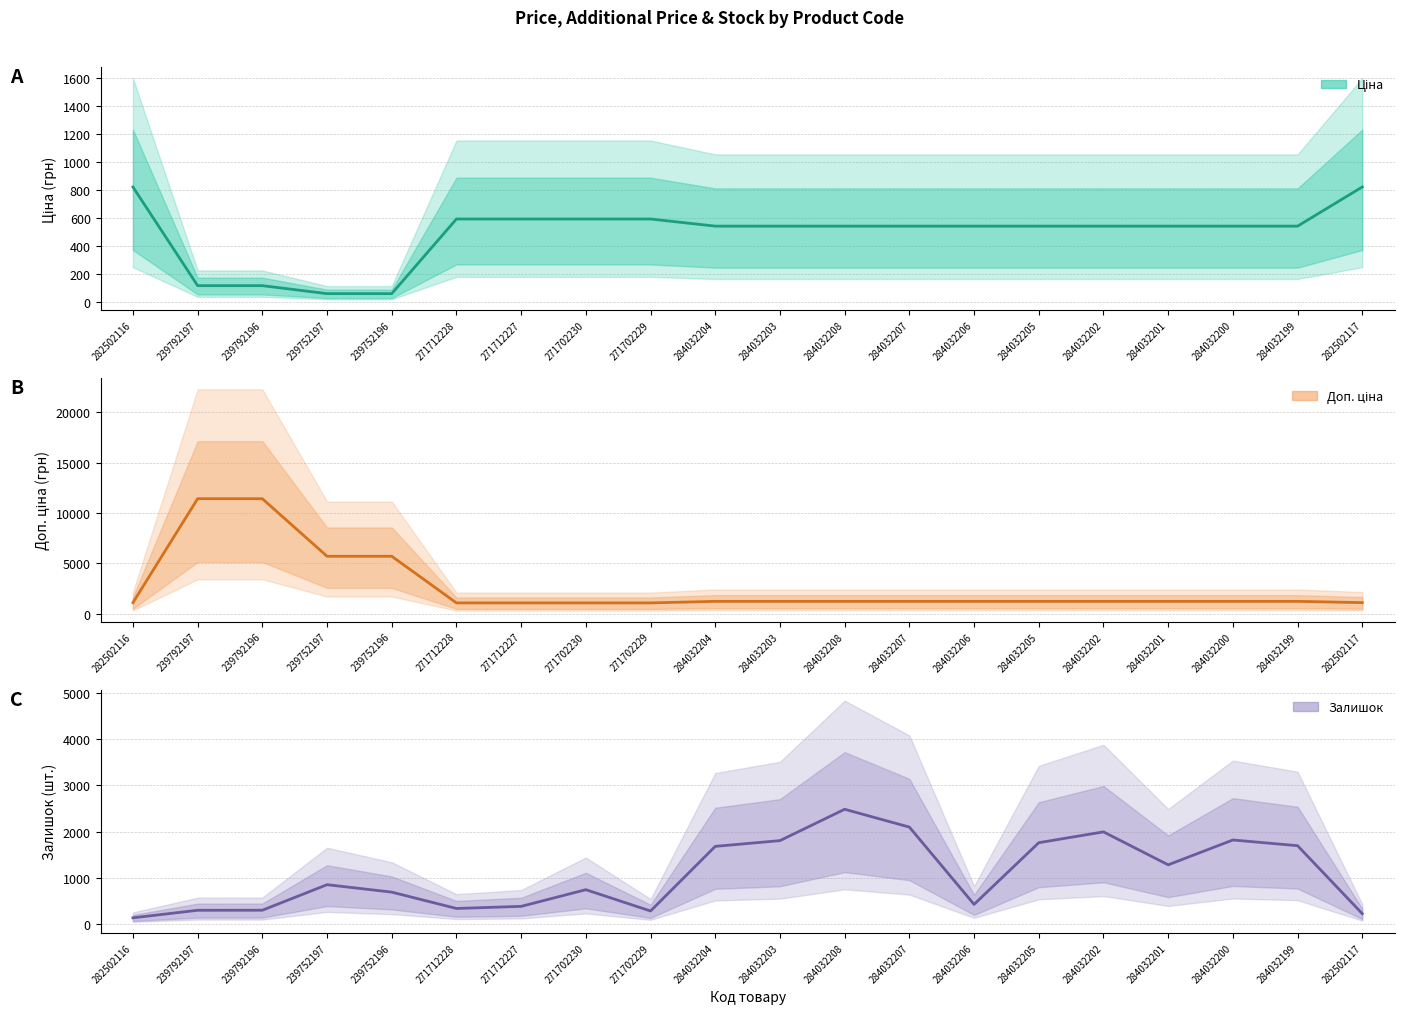

What is the maximum value for Залишок?

2483.0